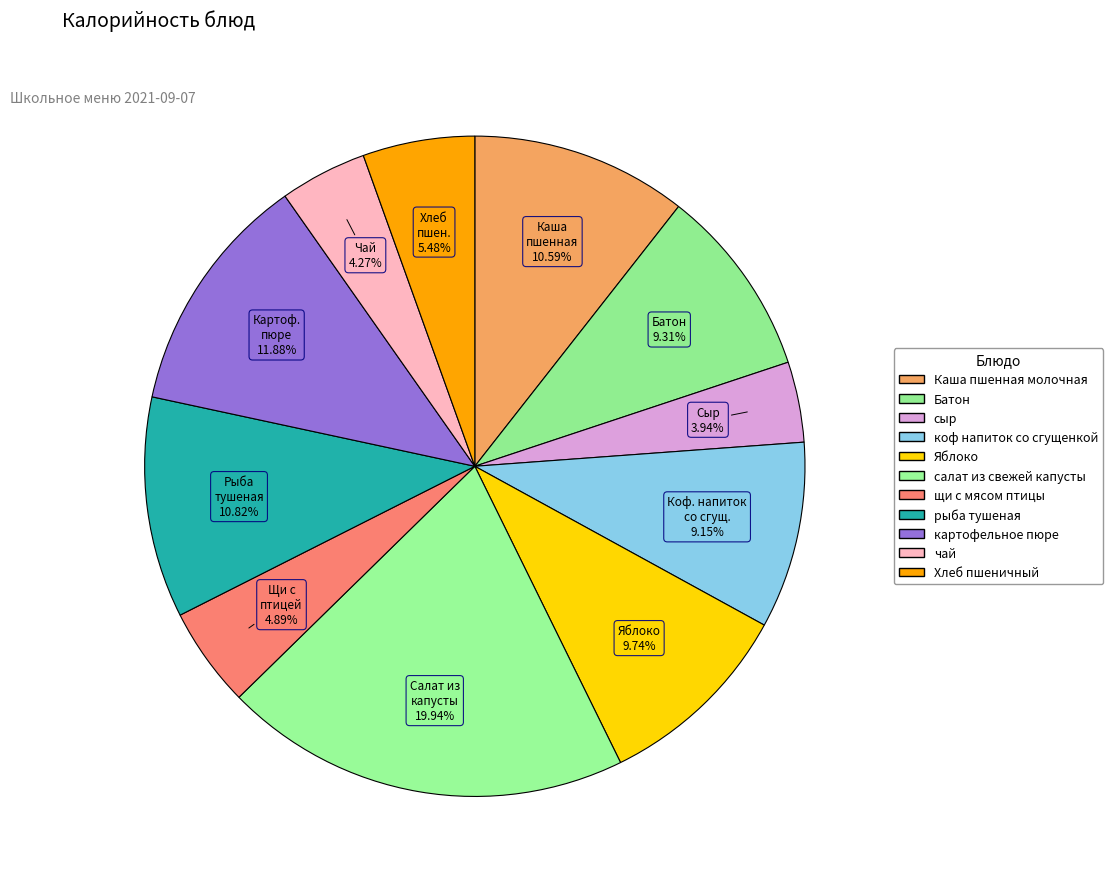

The щи с мясом птицы slice represents 1% of the pie. True or false?

False